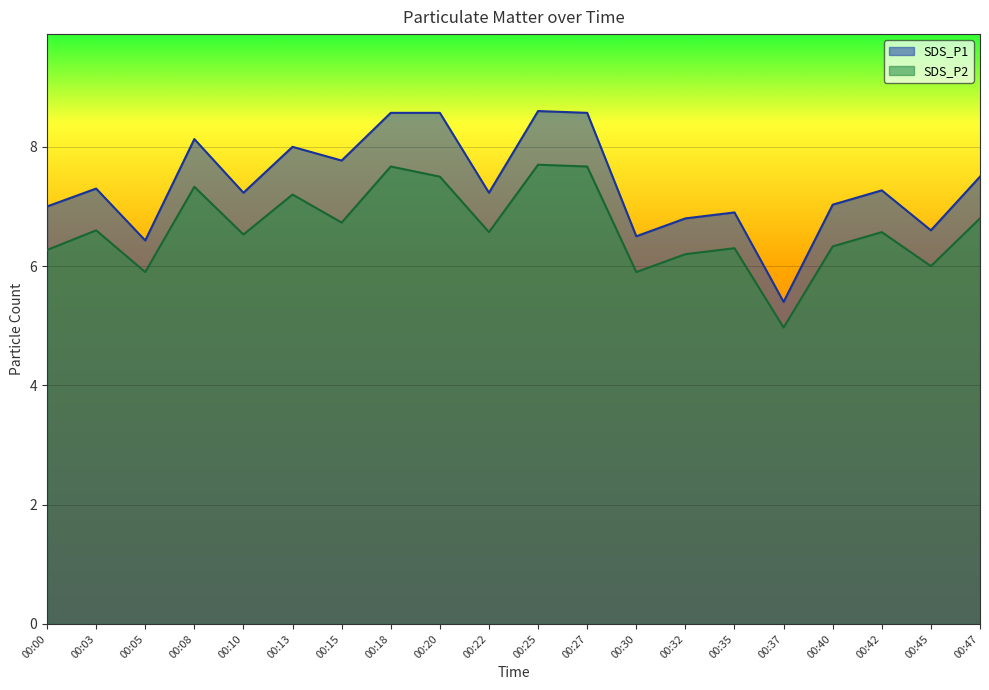

The SDS_P1 series shows 12.9 at 00:03. True or false?

False